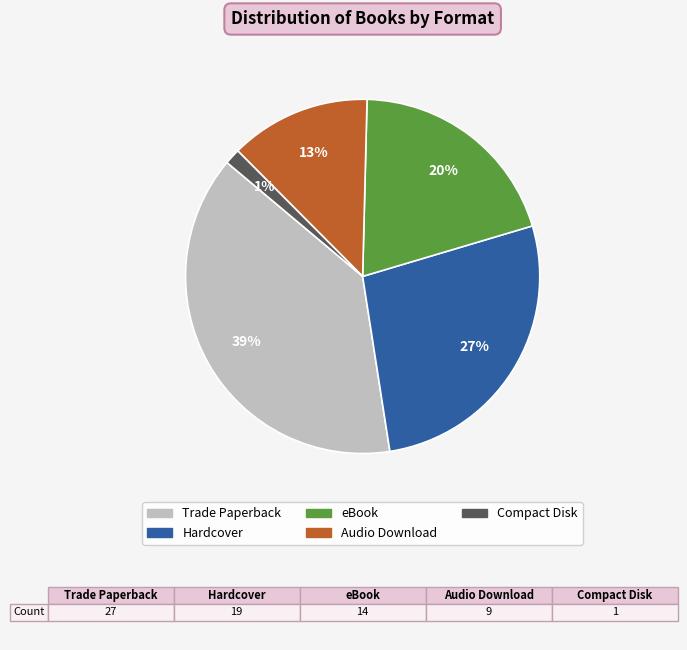

True or false: Compact Disk accounts for 16% of the total.

False